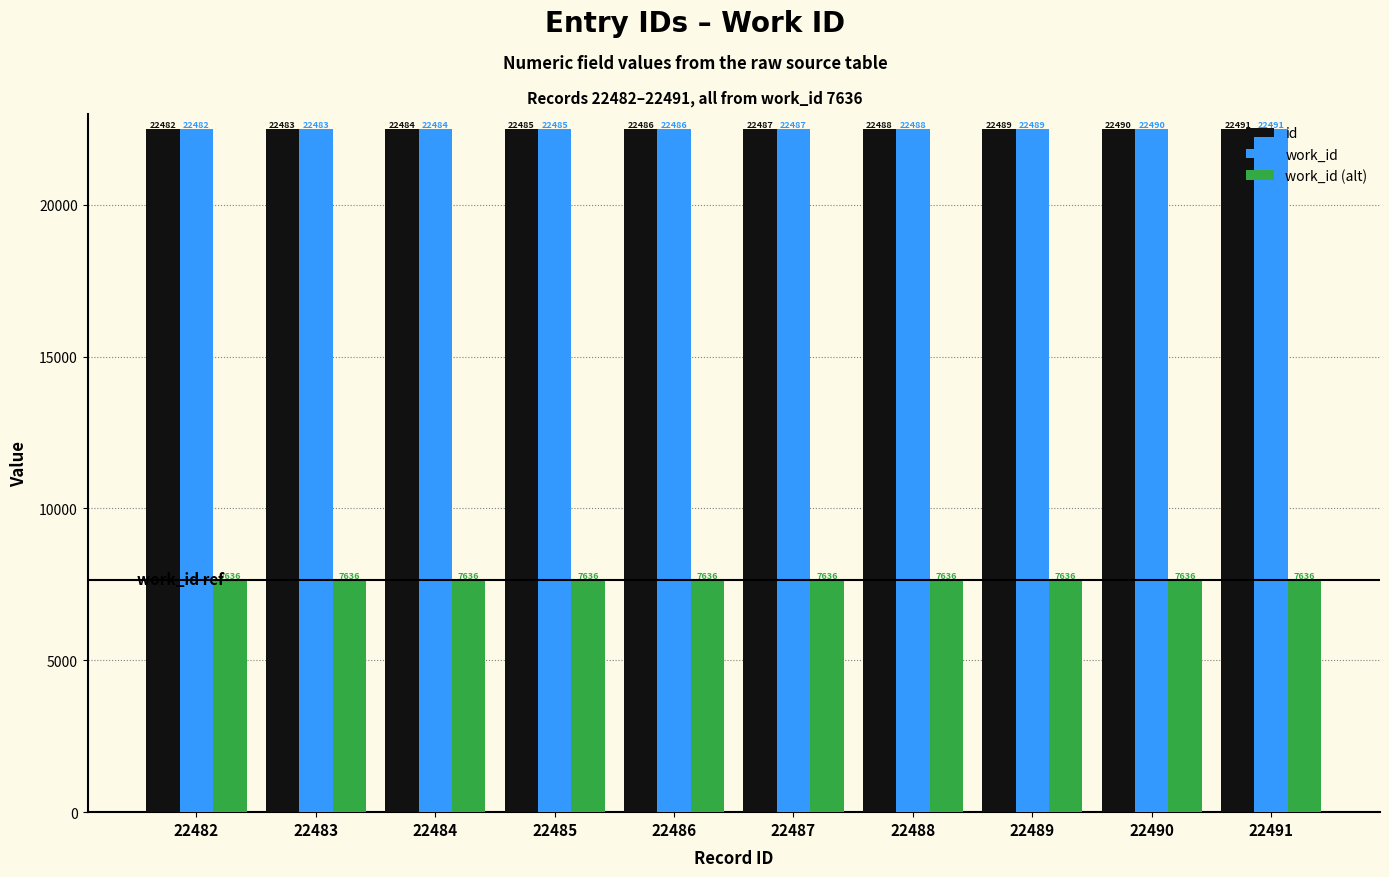

Reading left to right, transcribe all the data shown in this chart.

id: 22482	22483	22484	22485	22486	22487	22488	22489	22490	22491
work_id: 22482	22483	22484	22485	22486	22487	22488	22489	22490	22491
work_id (alt): 7636	7636	7636	7636	7636	7636	7636	7636	7636	7636